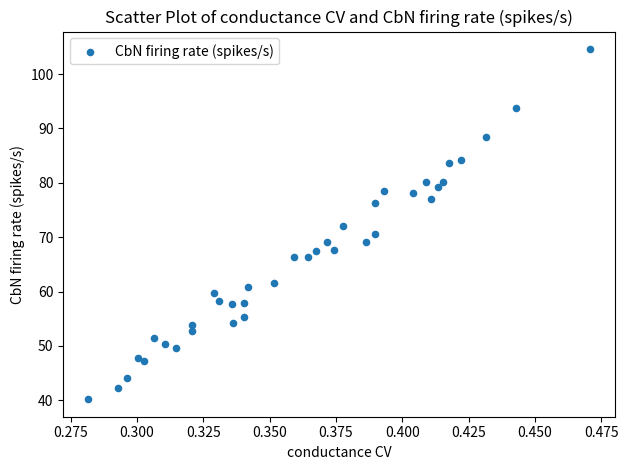

What is the range of Y values (max minus min)?

64.4